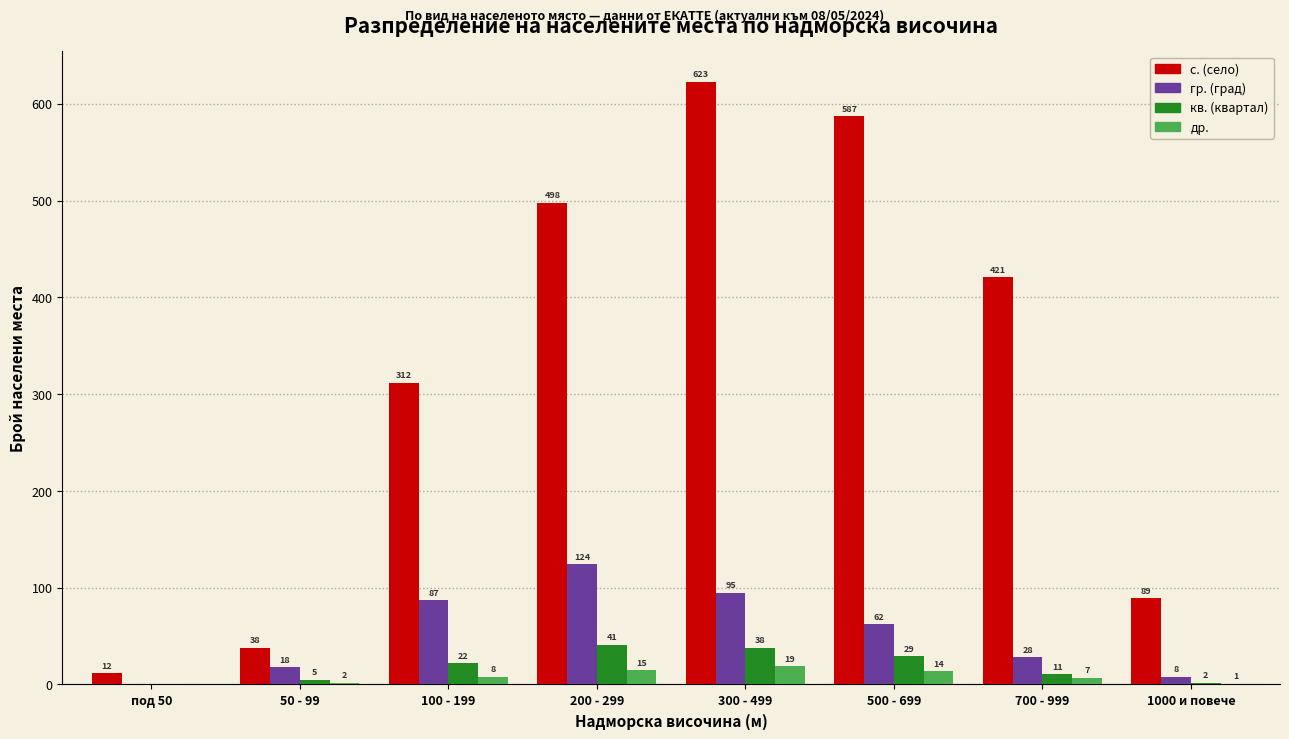

Reading left to right, list all the values displayed in this chart.

с. (село): под 50=12	50 - 99=38	100 - 199=312	200 - 299=498	300 - 499=623	500 - 699=587	700 - 999=421	1000 и повече=89
гр. (град): под 50=0	50 - 99=18	100 - 199=87	200 - 299=124	300 - 499=95	500 - 699=62	700 - 999=28	1000 и повече=8
кв. (квартал): под 50=0	50 - 99=5	100 - 199=22	200 - 299=41	300 - 499=38	500 - 699=29	700 - 999=11	1000 и повече=2
др.: под 50=0	50 - 99=2	100 - 199=8	200 - 299=15	300 - 499=19	500 - 699=14	700 - 999=7	1000 и повече=1